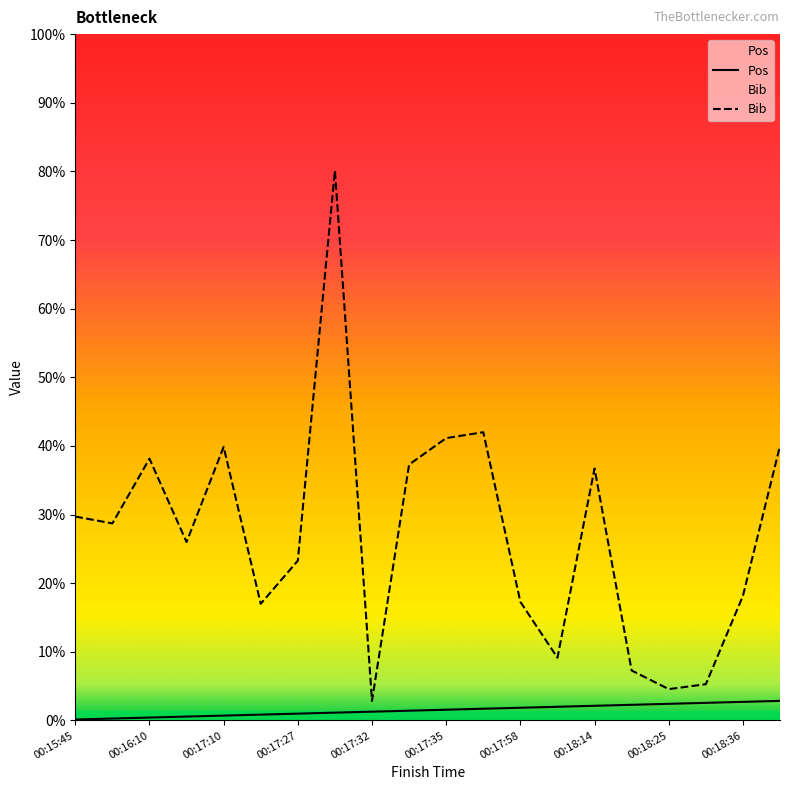

True or false: Pos and Bib cross at least once.

False